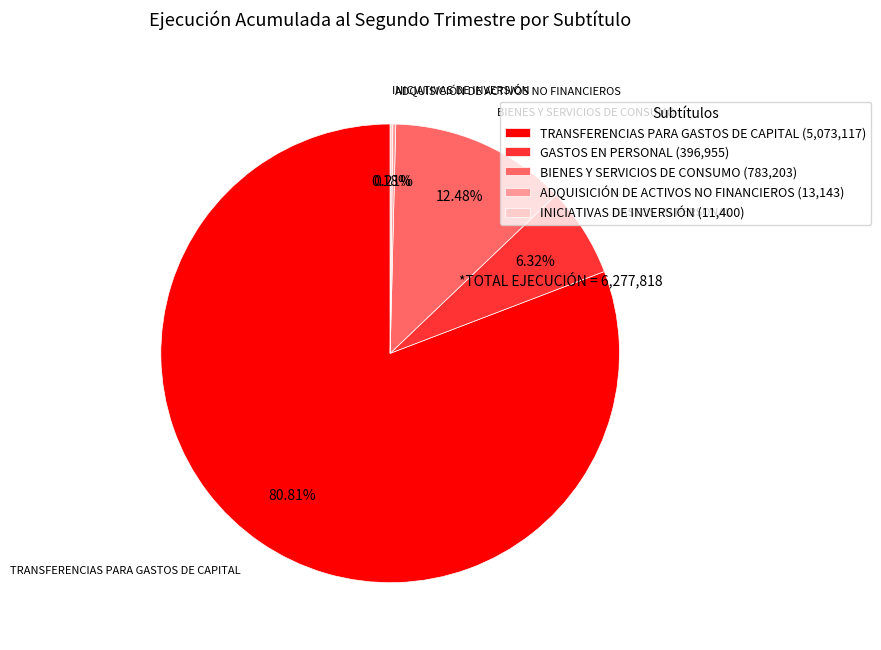

Combined, do GASTOS EN PERSONAL (396,955) and TRANSFERENCIAS PARA GASTOS DE CAPITAL (5,073,117) account for over 50%?

Yes